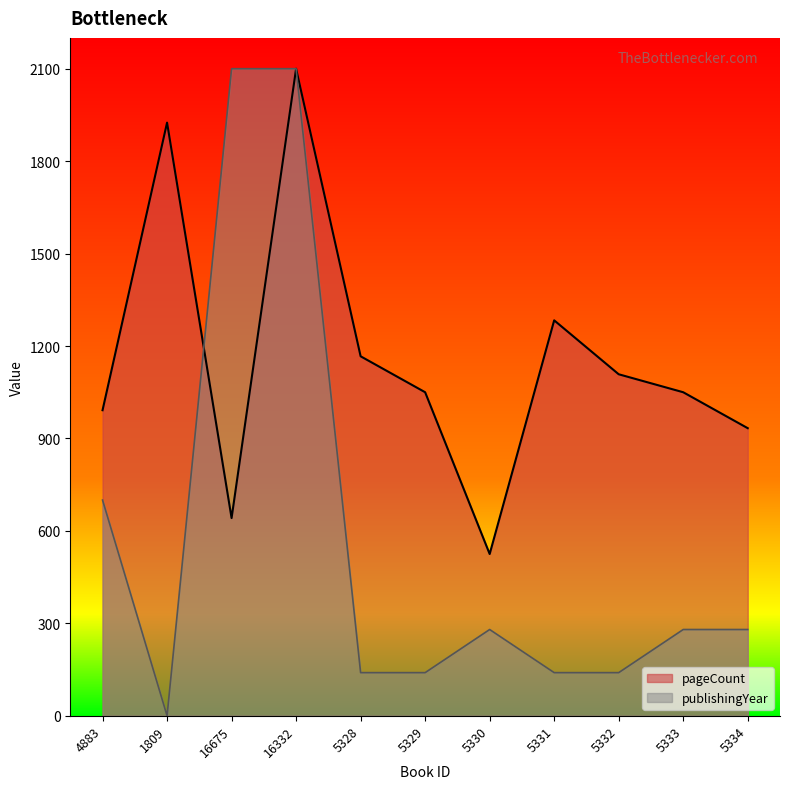

The value of publishingYear at 5329 is 213.2. True or false?

False